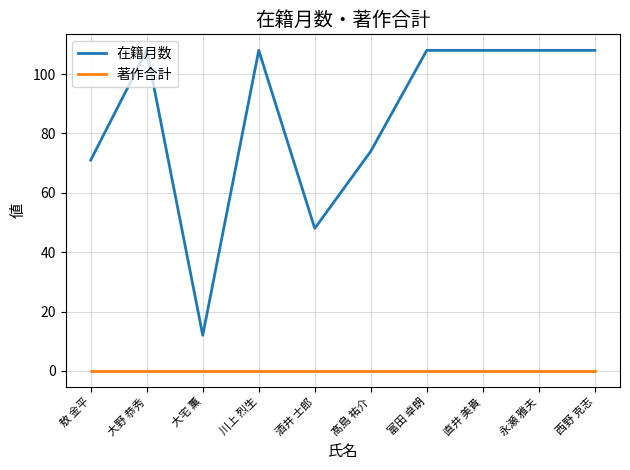

What position from the left is 川上 烈生?

4